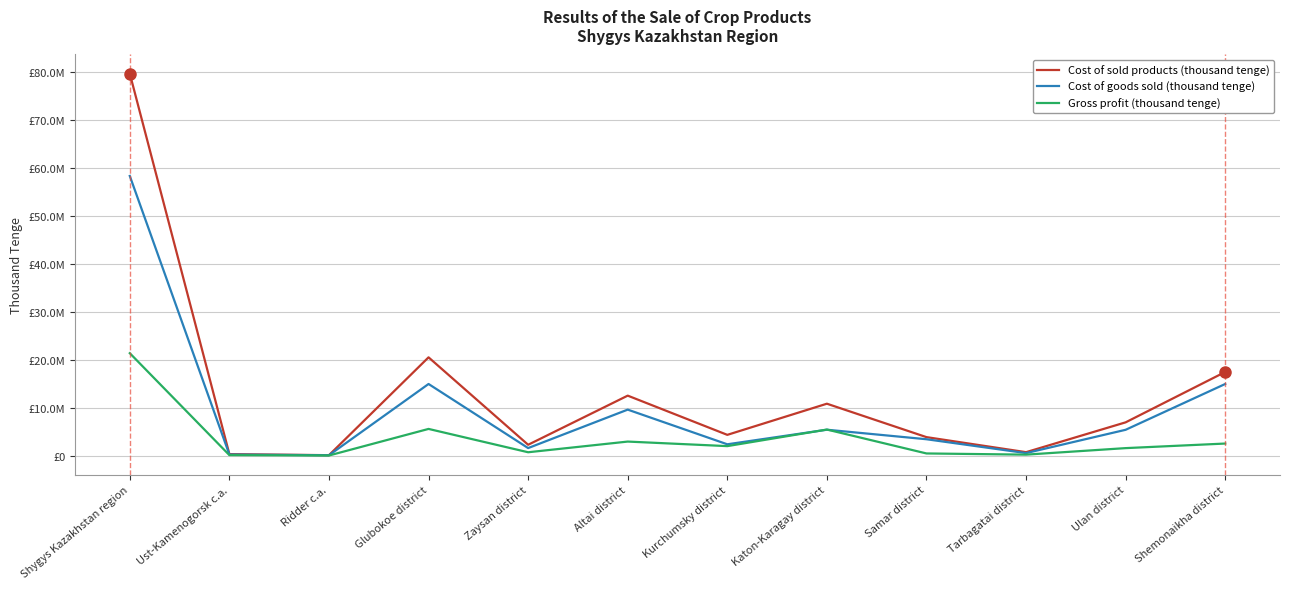

At which label is Cost of sold products (thousand tenge) closest to 39872873?

Glubokoe district